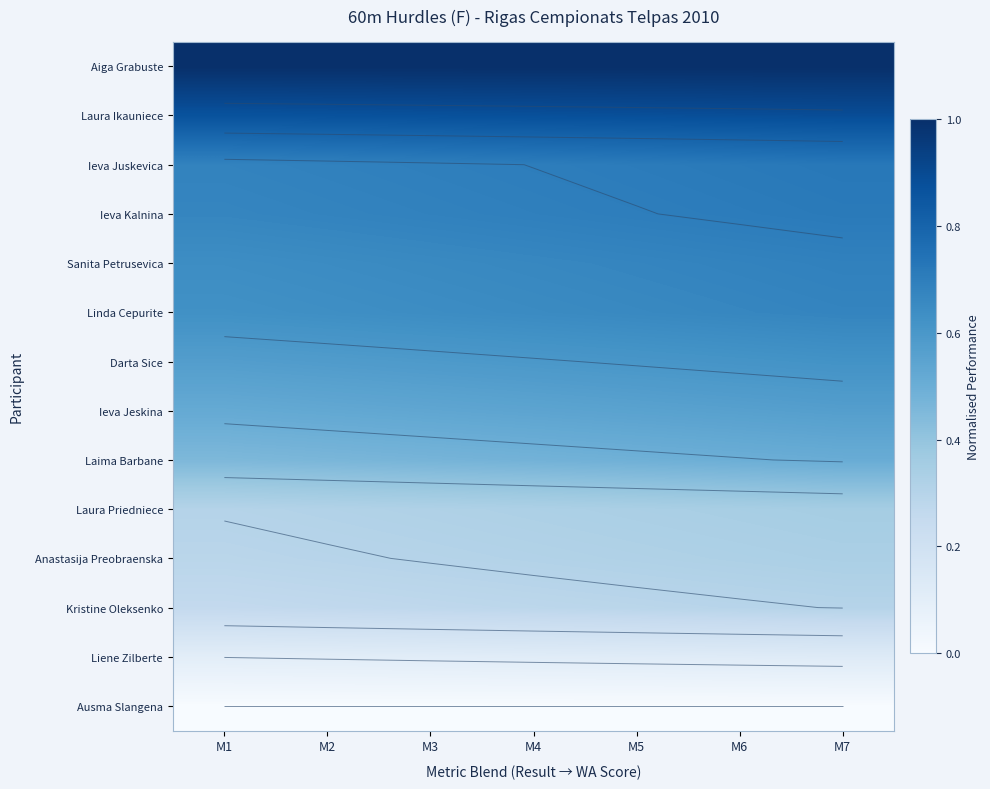

Is it true that Ieva Juskevica equals 0.7 at M1?

True